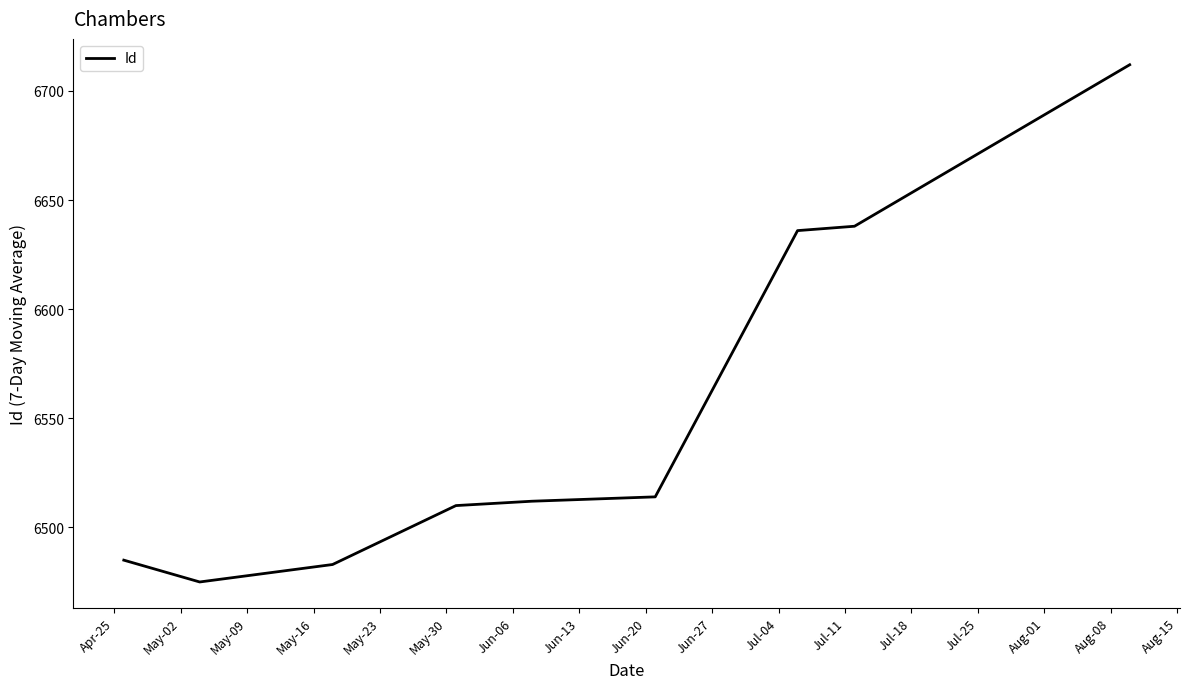

What is the smallest value displayed?

6475